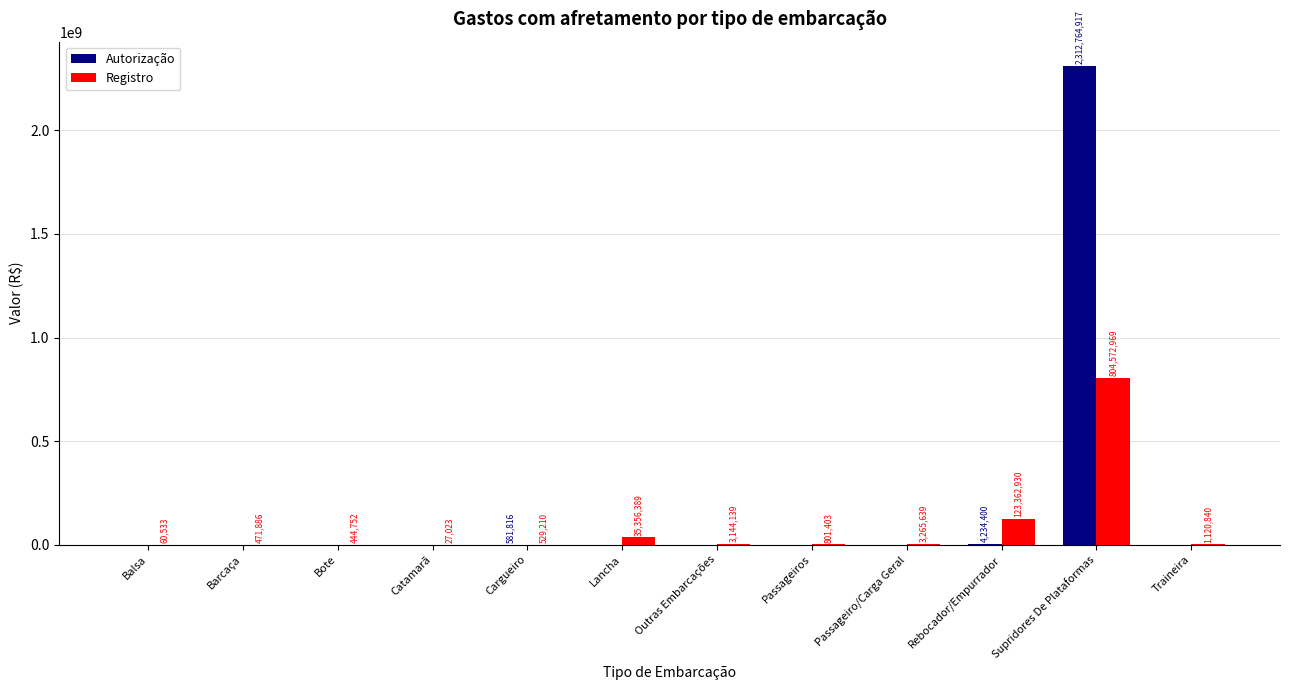

How many data points does each series have?

12